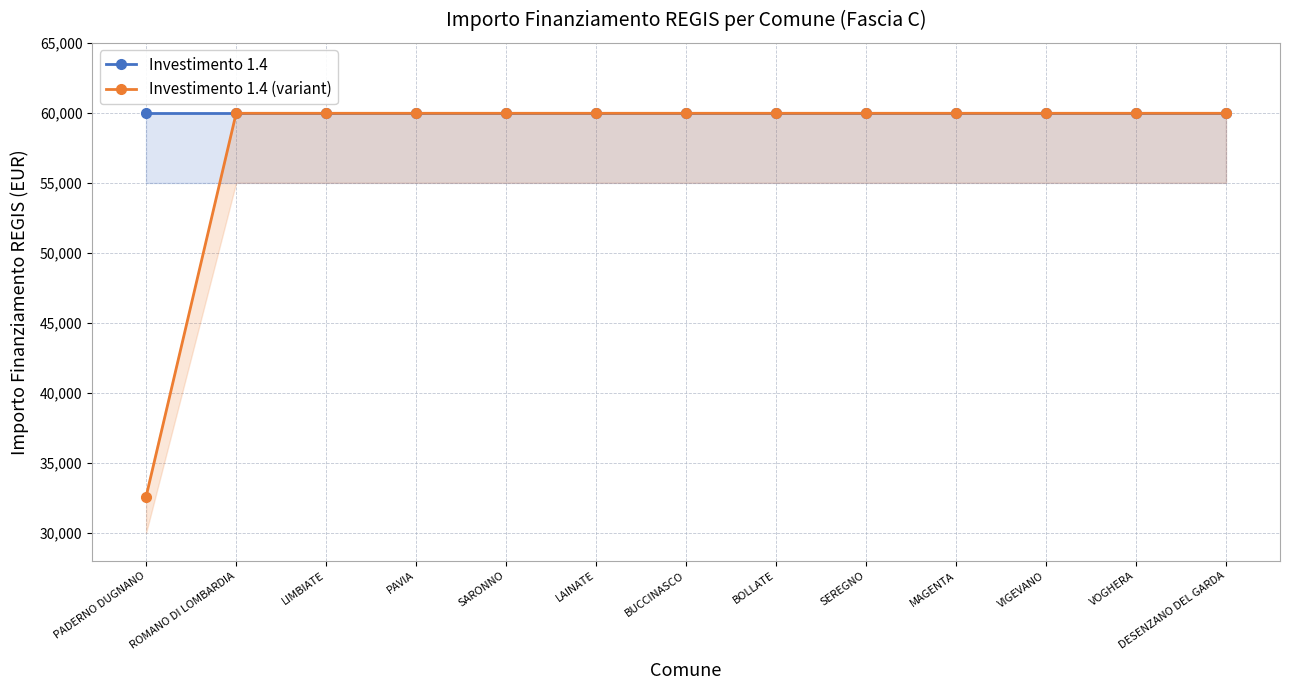

What is the label of the 11th point from the left?

VIGEVANO